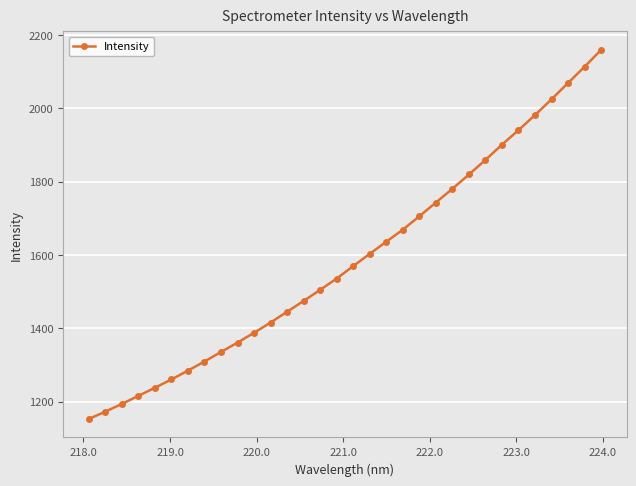

What is the maximum value shown in the chart?

2159.6